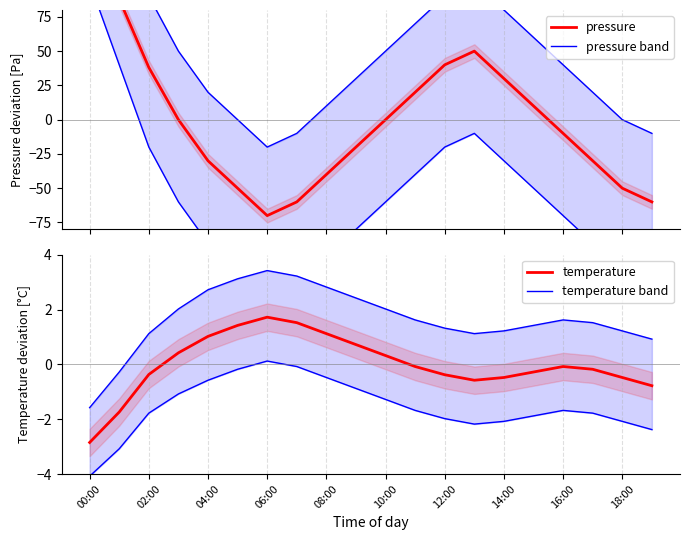

True or false: temperature band and temperature cross at least once.

False